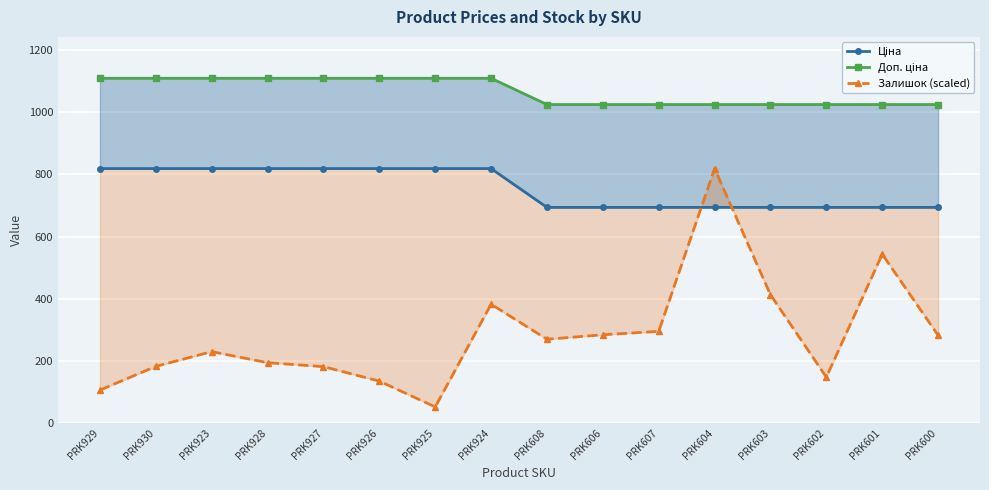

The value of Доп. ціна at PRK929 is 358.2. True or false?

False